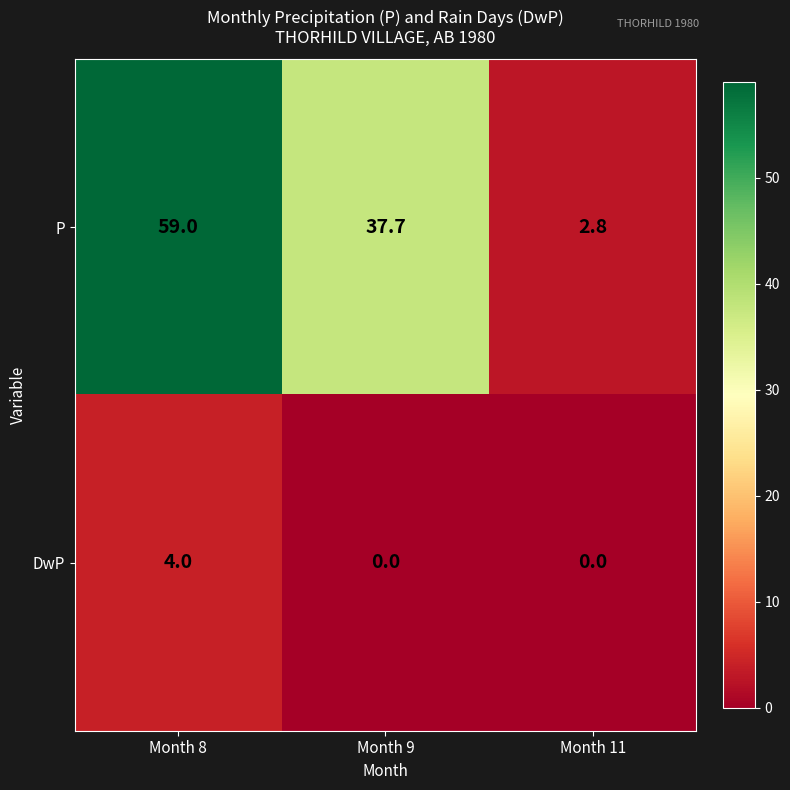

Rank the series by their maximum value, from lowest to highest.

DwP, P